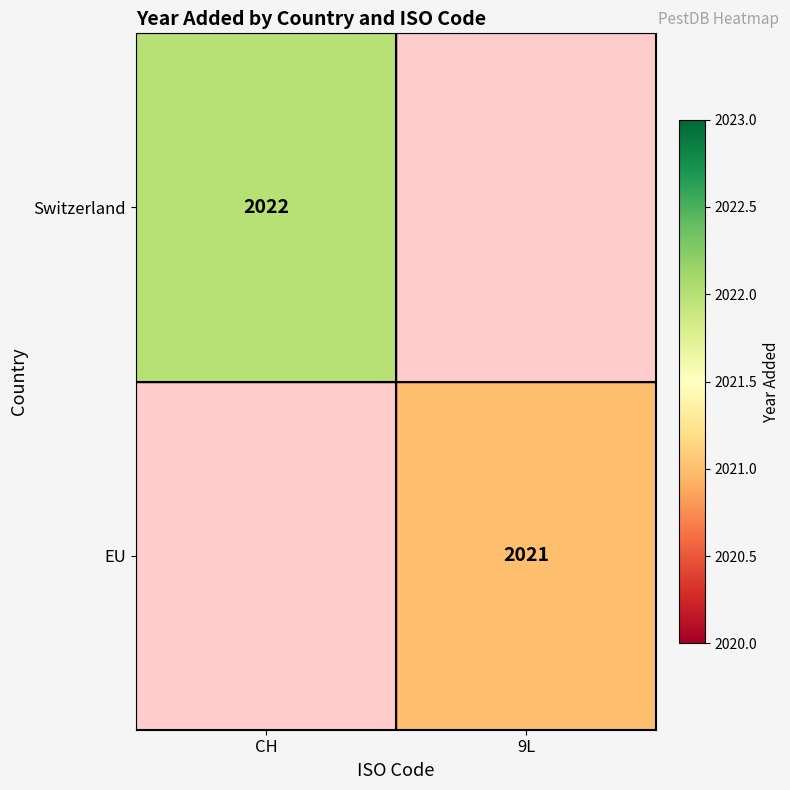

The value of EU at 9L is 608.9. True or false?

False